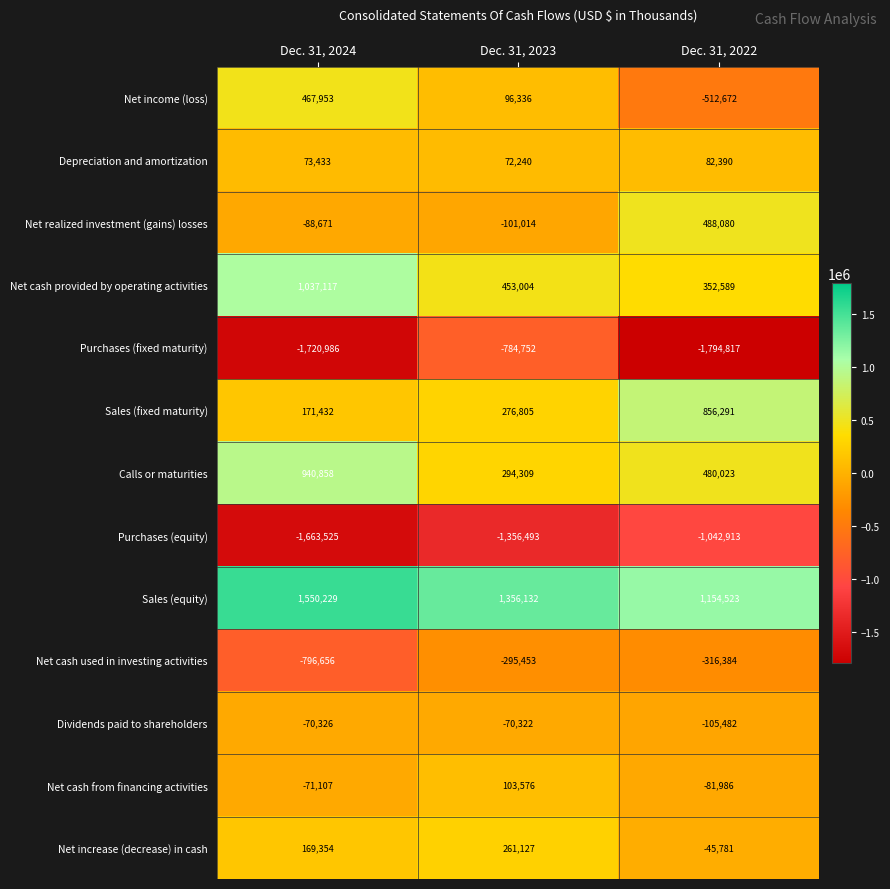

List the series in order of their peak value, lowest first.

Purchases (equity), Purchases (fixed maturity), Net cash used in investing activities, Dividends paid to shareholders, Depreciation and amortization, Net cash from financing activities, Net increase (decrease) in cash, Net income (loss), Net realized investment (gains) losses, Sales (fixed maturity), Calls or maturities, Net cash provided by operating activities, Sales (equity)